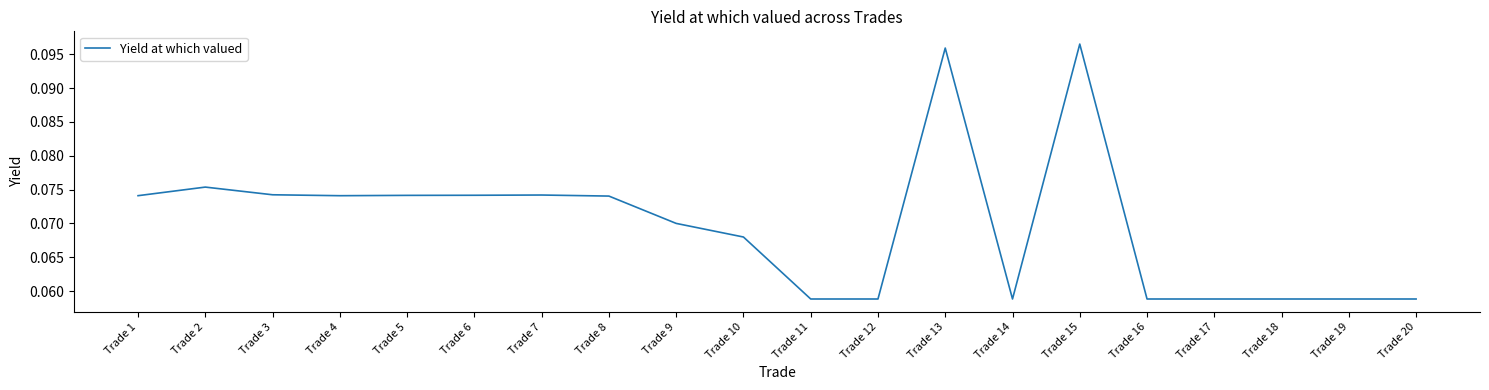

Count the number of categories in the chart.

20